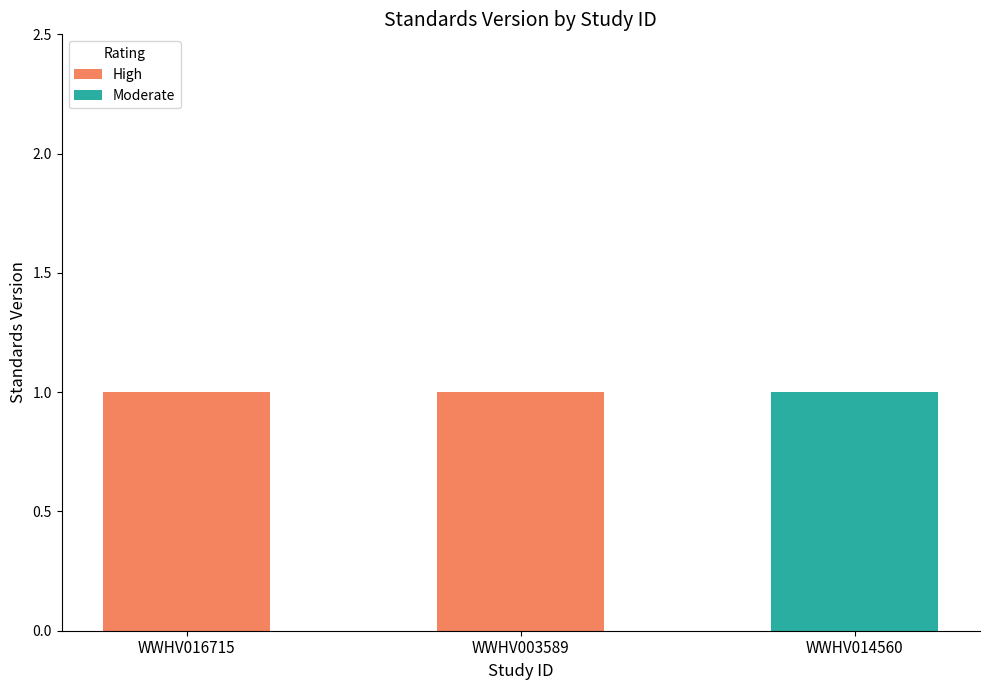

True or false: High has a value of 1 at WWHV003589.

True